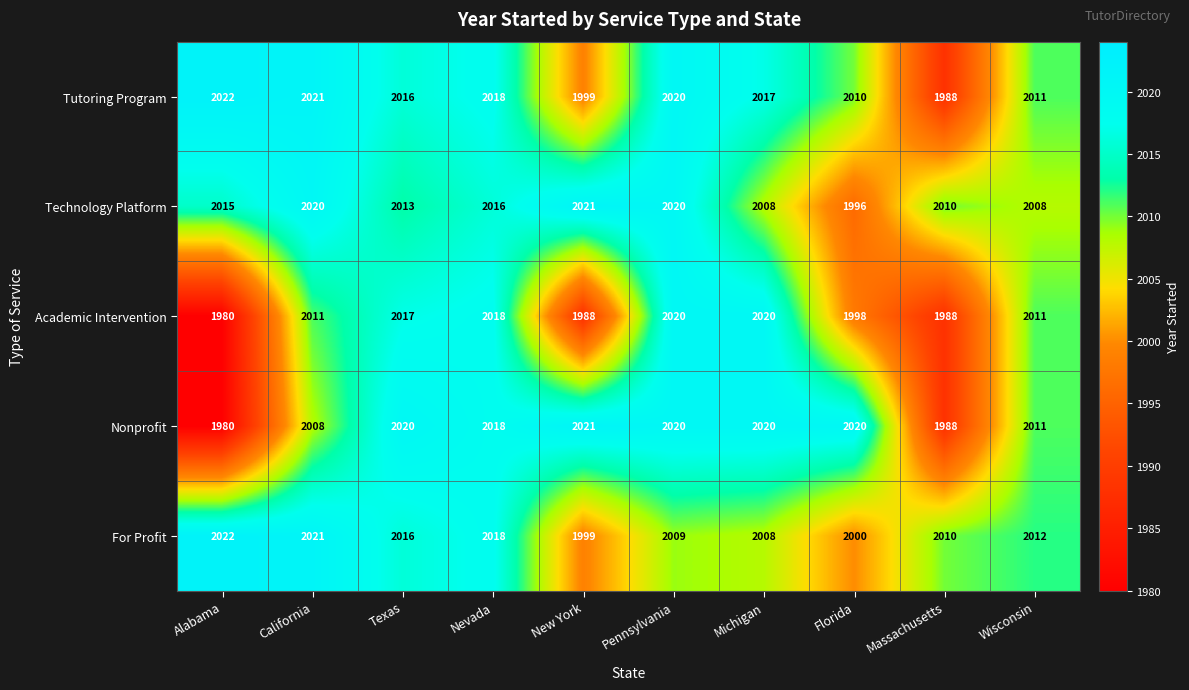

At how many categories does at least one series exceed 2009?

10